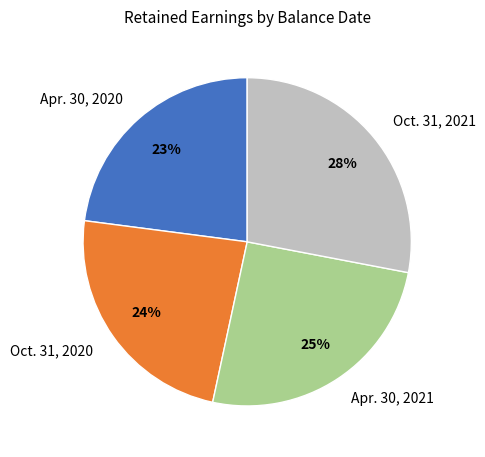

To the nearest percent, what is the combined percentage of Oct. 31, 2020 and Apr. 30, 2020?

47%